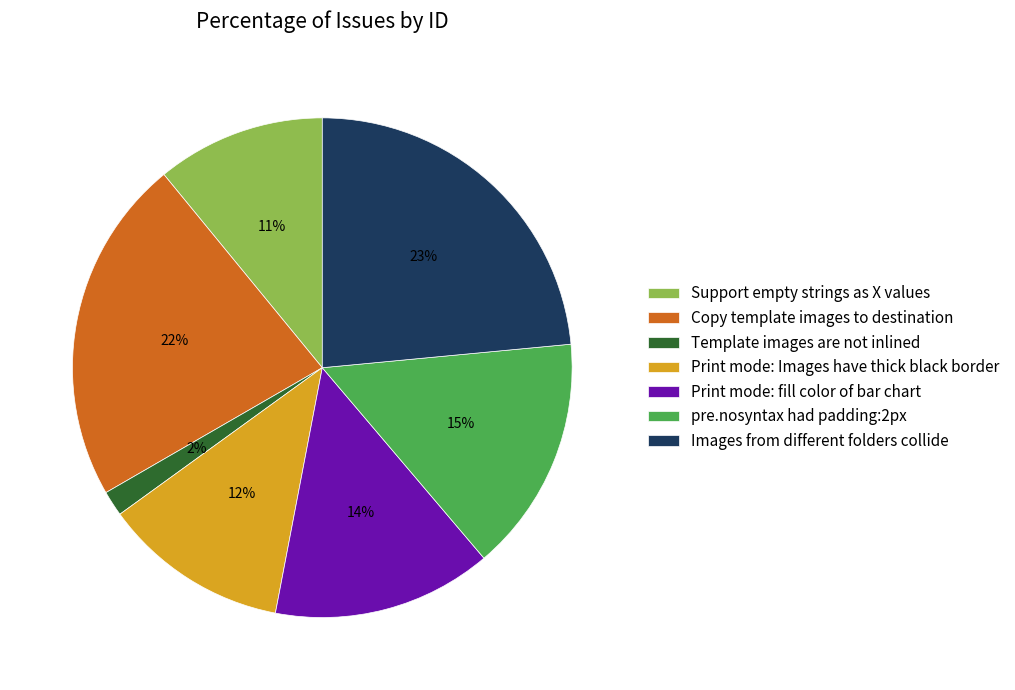

Which has a higher value, Support empty strings as X values or Template images are not inlined?

Support empty strings as X values